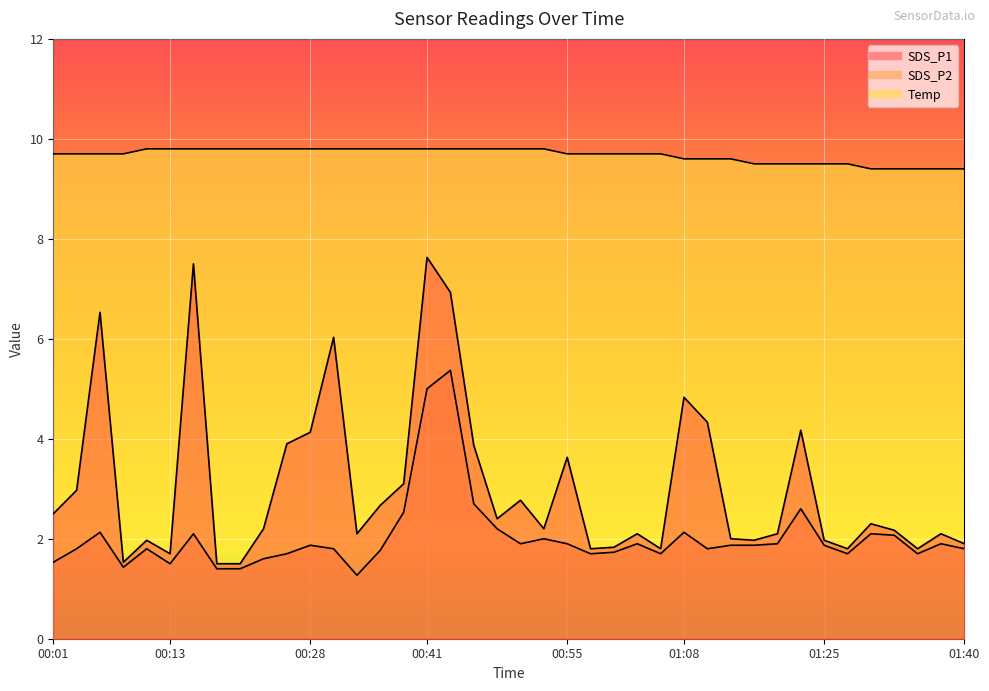

What is the label of the 3rd point from the right?

01:35